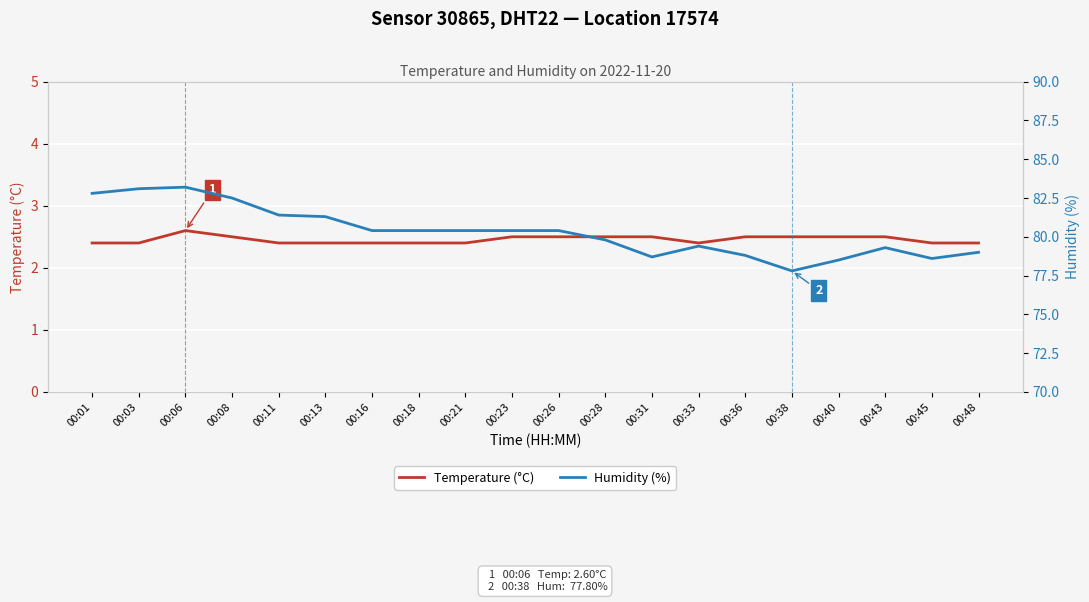

What is the sum of all Temperature (°C) values?

49.1